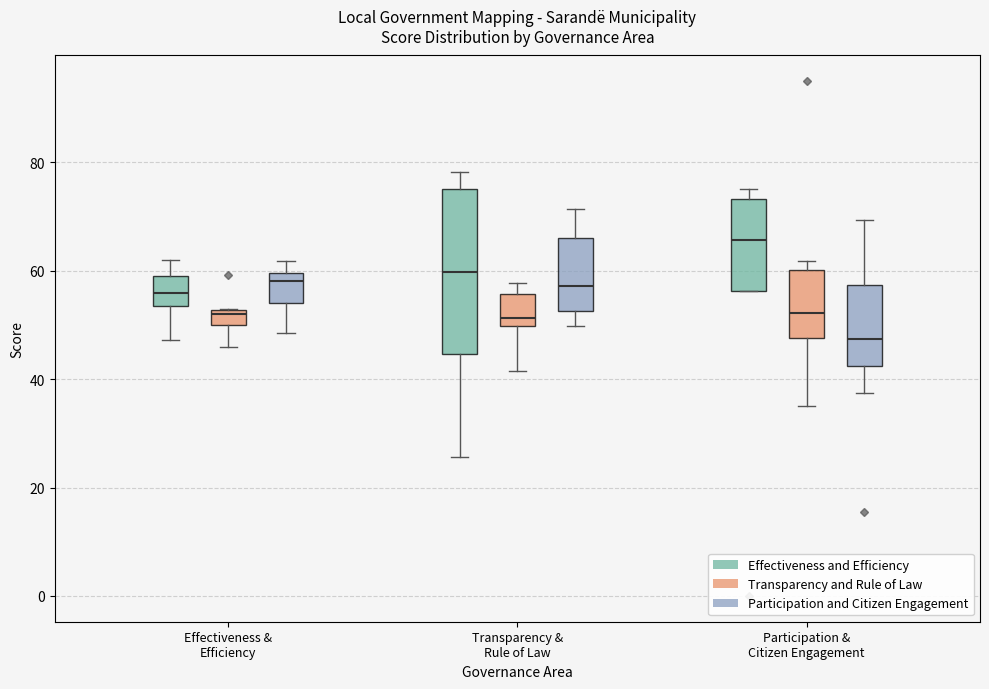

Which box has the lowest median line?

Participation & Citizen Engagement (Participation and Citizen Engagement)